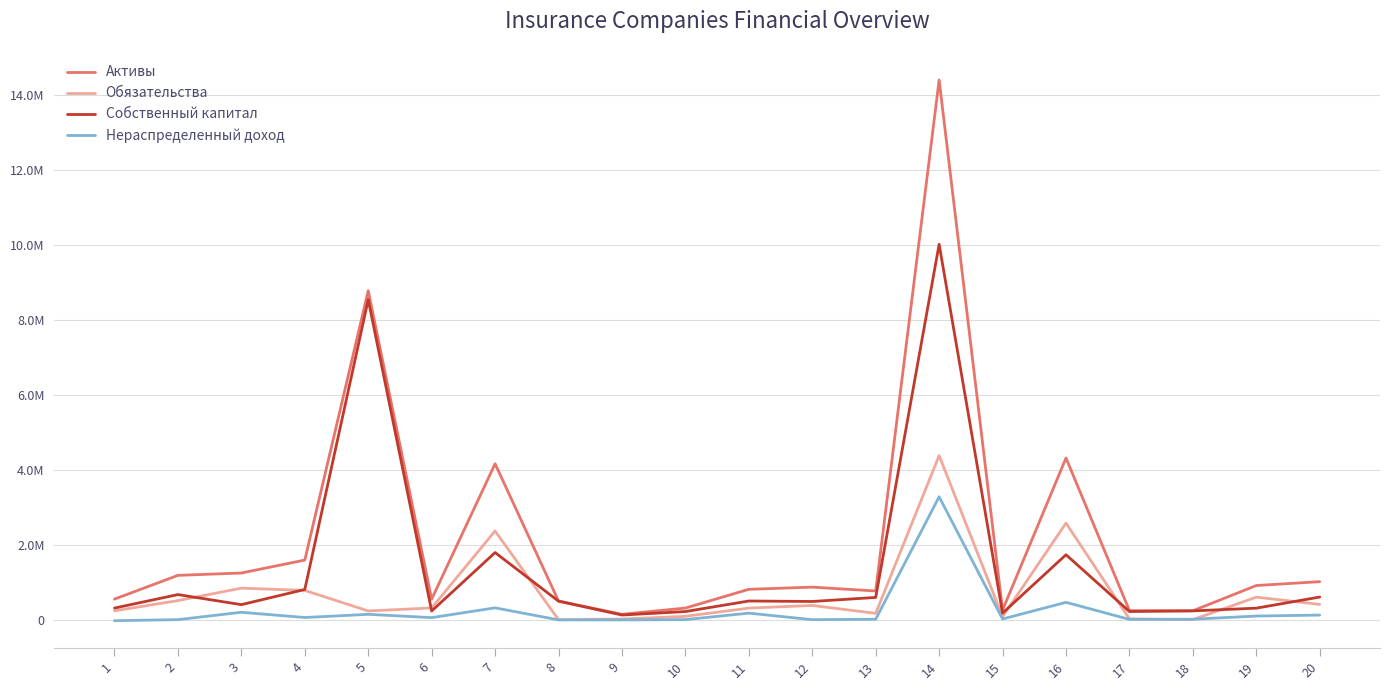

True or false: Активы has a value of 259987 at 15.

True